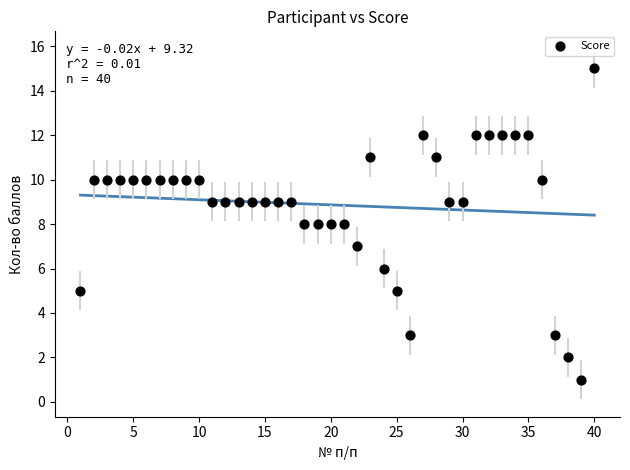

What is the range of X values (max minus min)?

39